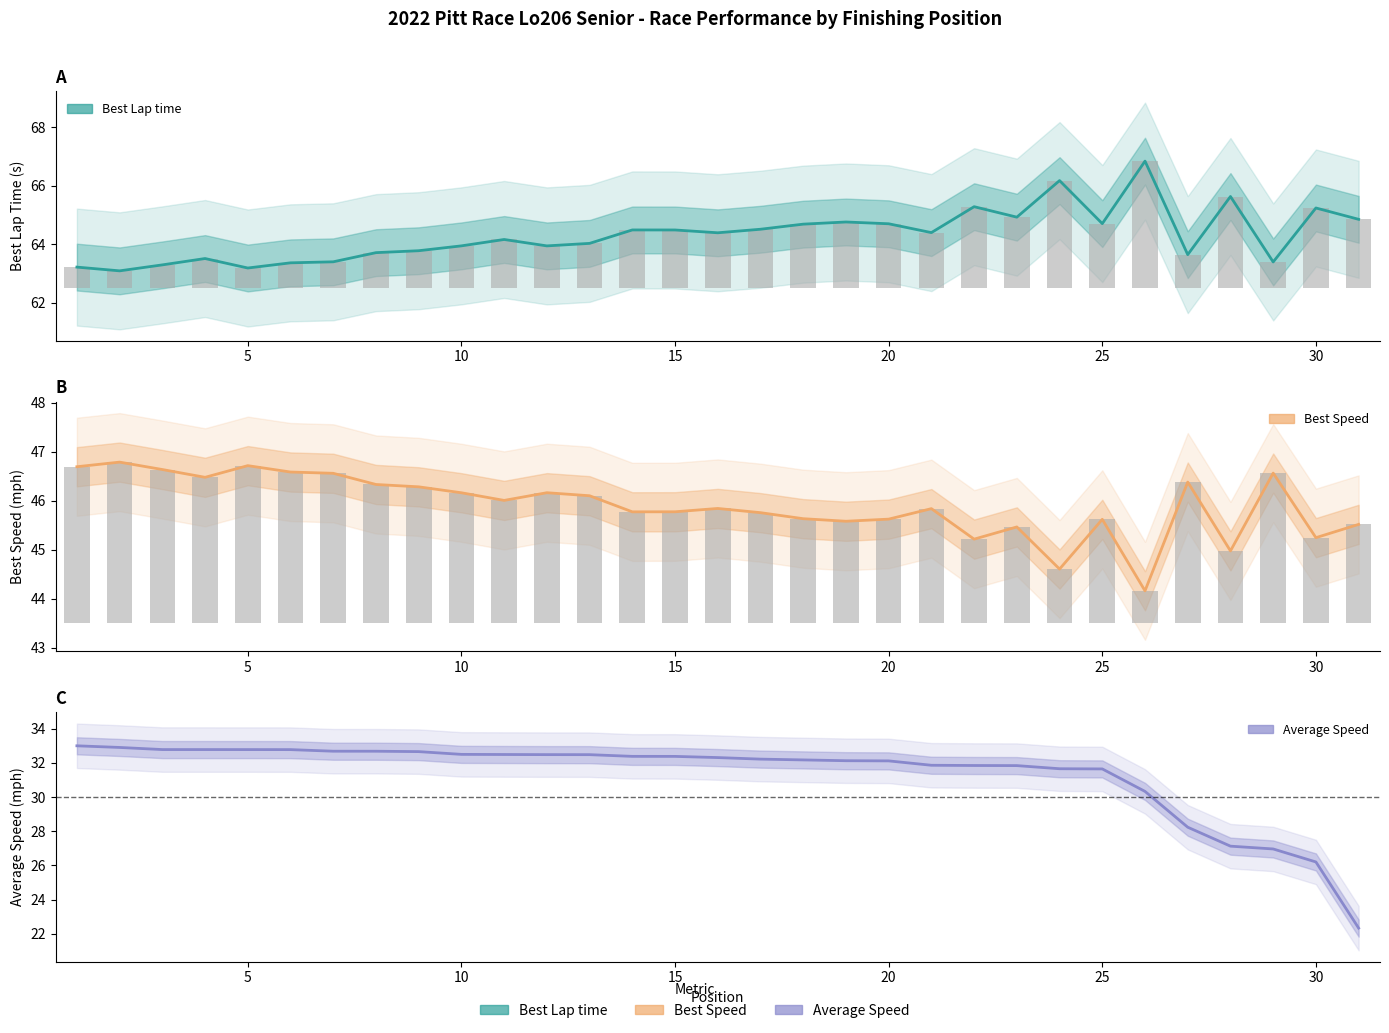

What is the greatest value displayed?

66.8